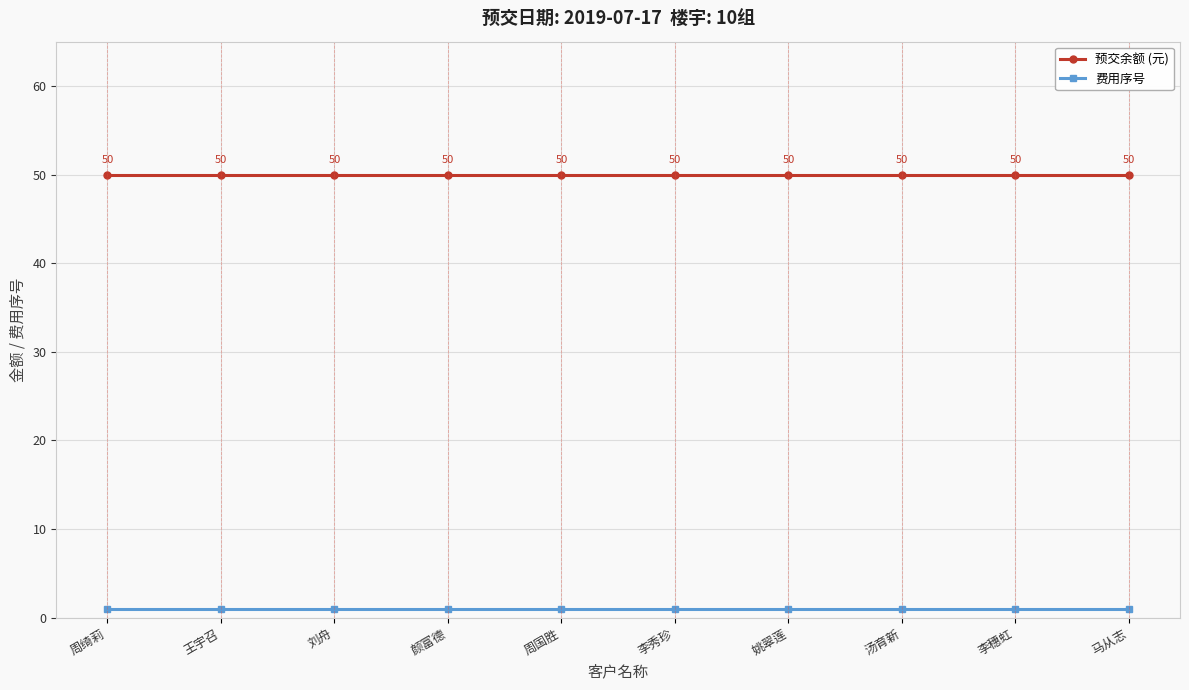

How many lines are shown in the chart?

2